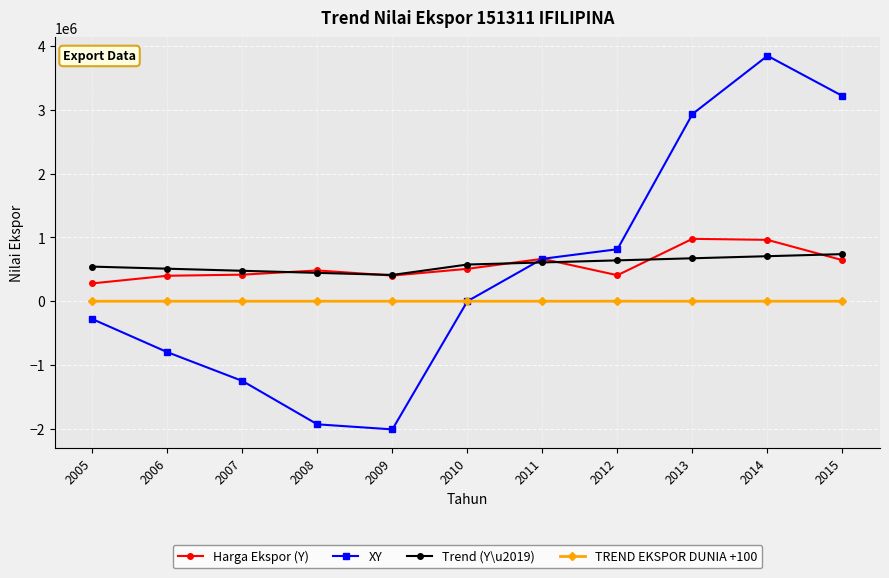

How many times do TREND EKSPOR DUNIA +100 and XY cross each other?

1